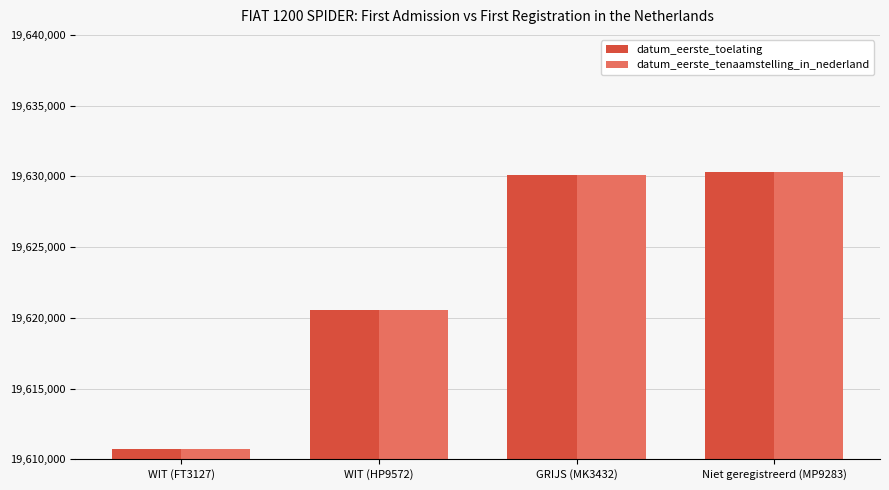

What position from the left is Niet geregistreerd (MP9283)?

4